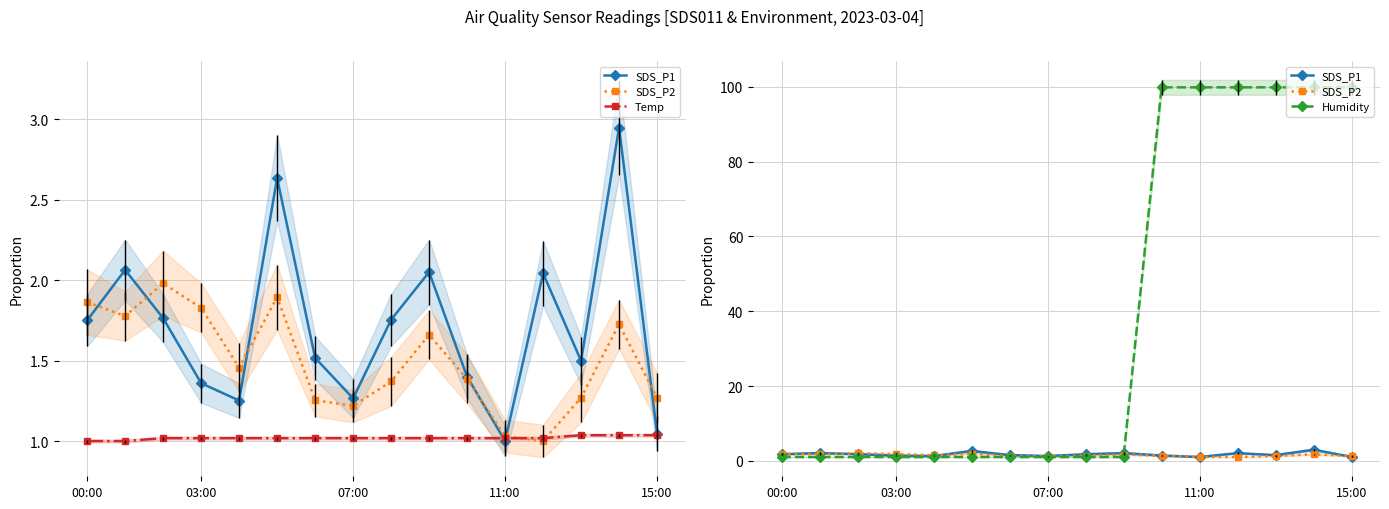

What is the difference between the highest and lowest values at 10?

98.9